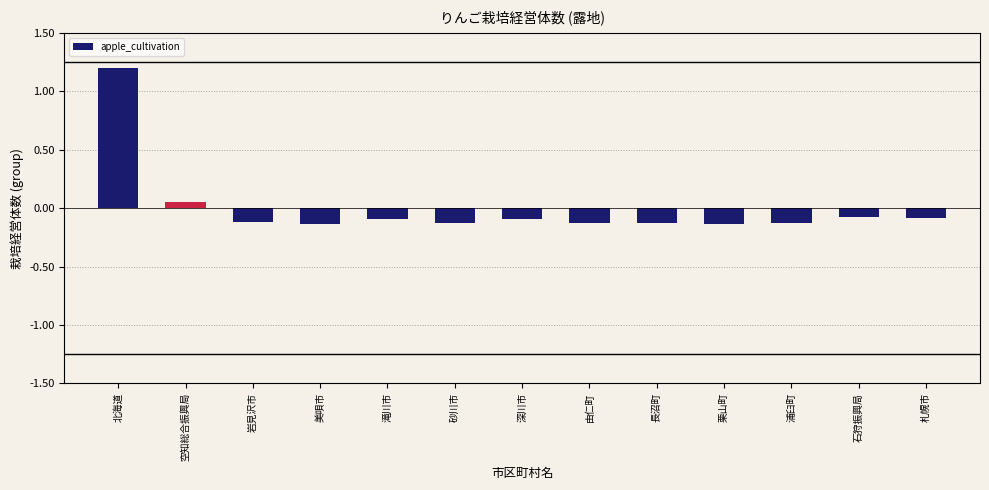

How many values are below zero?

11